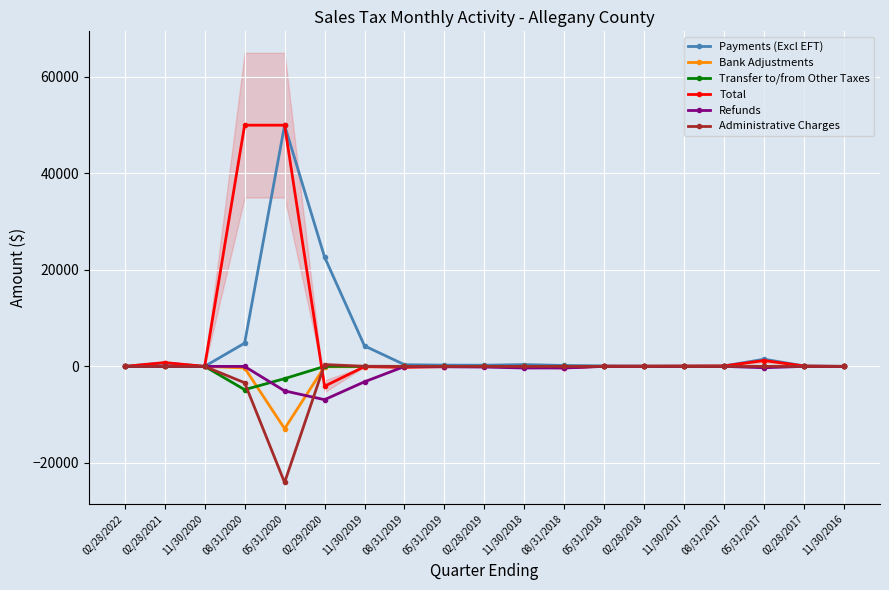

What value does the Refunds series have at 11/30/2018?

-334.2